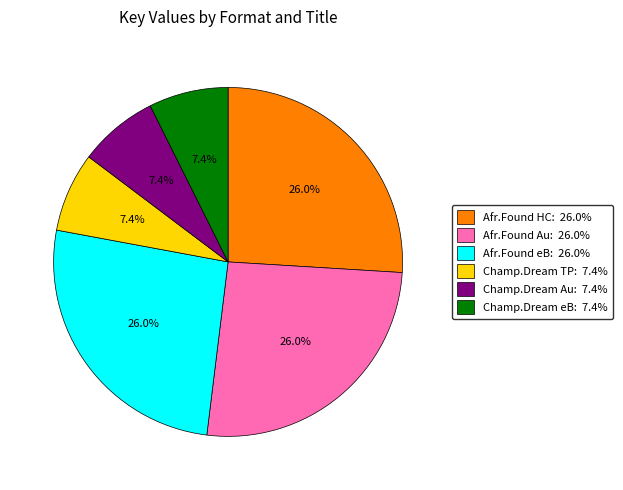

Is there a majority slice in this chart?

No